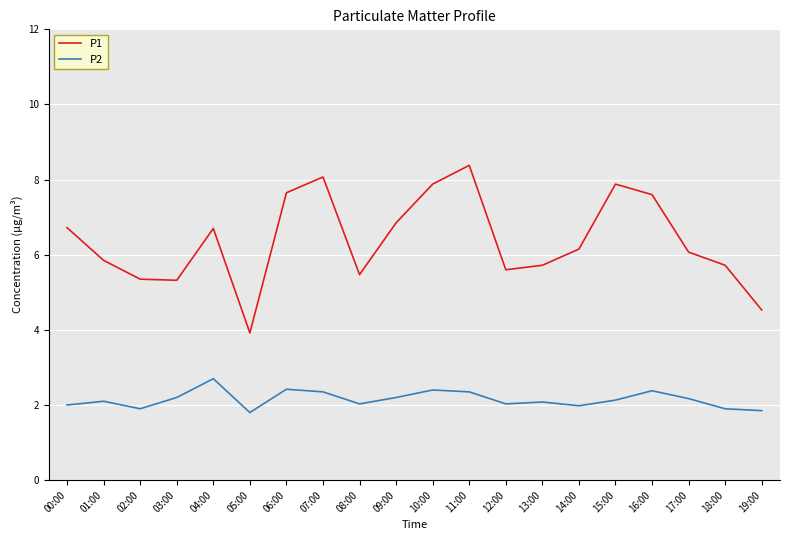

What is the difference between the maximum and minimum values in the P1 series?

4.5